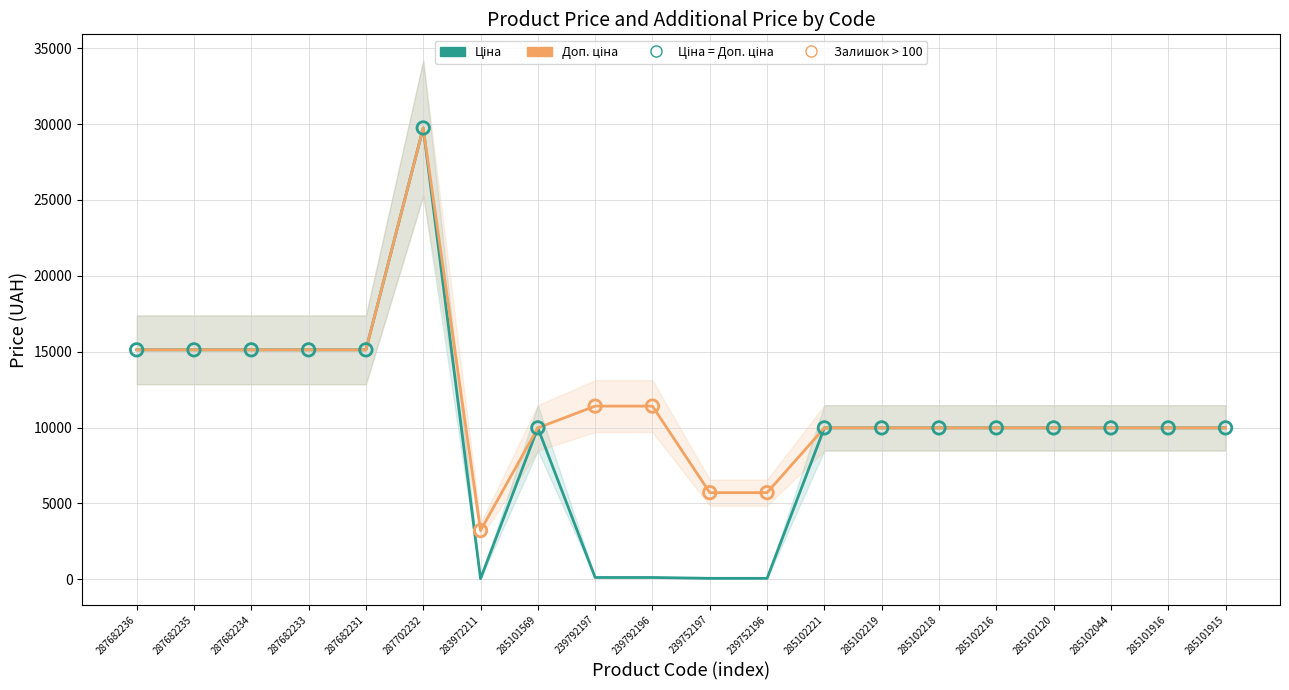

Which series contains the lowest Y value?

Ціна